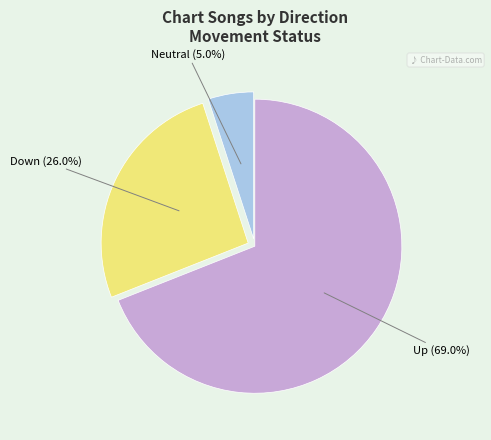

Count the number of slices in the pie.

3